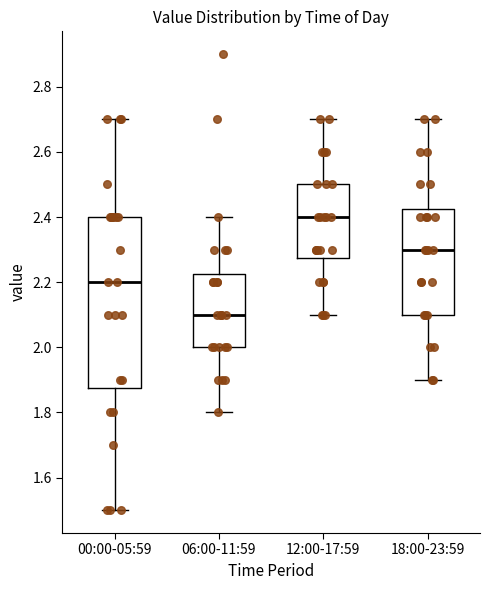

Where does the median line of the box for 00:00-05:59 sit on the y-axis? The values are not printed on the chart, so give them approximately, as read against the axis.

2.20